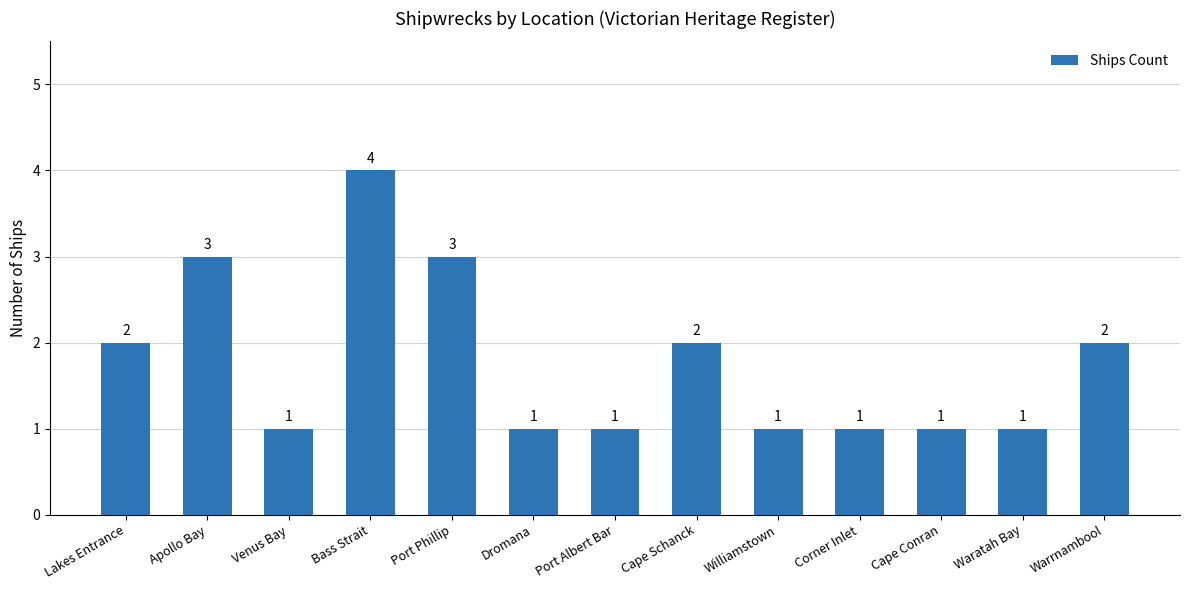

Reading left to right, extract all data points from this chart.

2	3	1	4	3	1	1	2	1	1	1	1	2